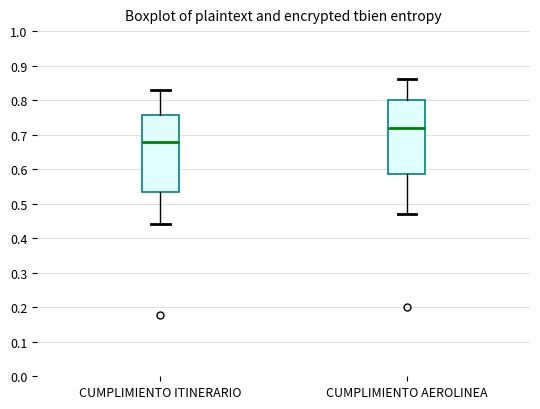

Which box's median line is the lowest?

CUMPLIMIENTO ITINERARIO